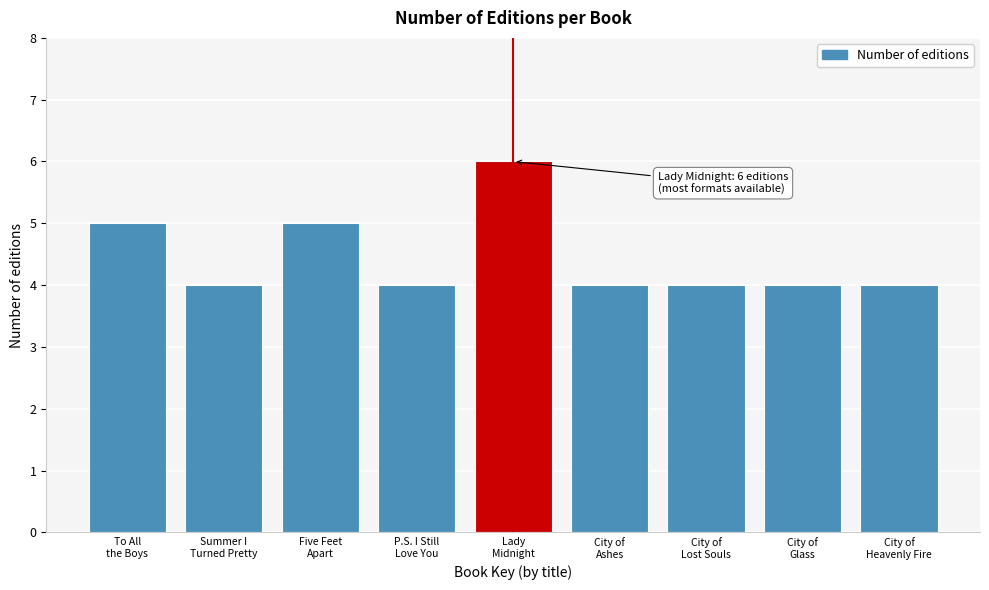

Reading right to left, list all the values displayed in this chart.

4	4	4	4	6	4	5	4	5